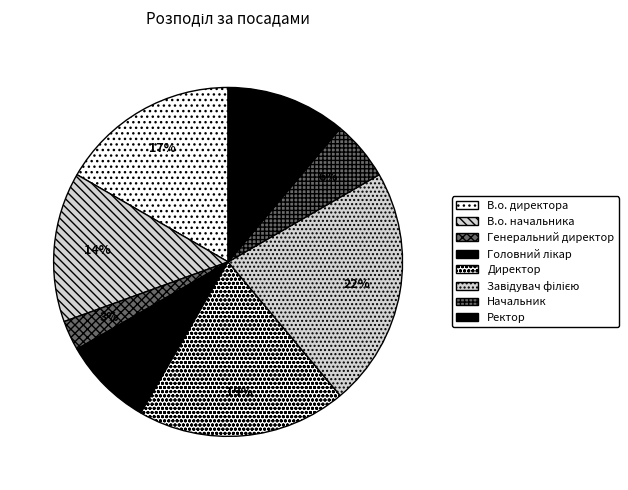

Count the number of slices in the pie.

8